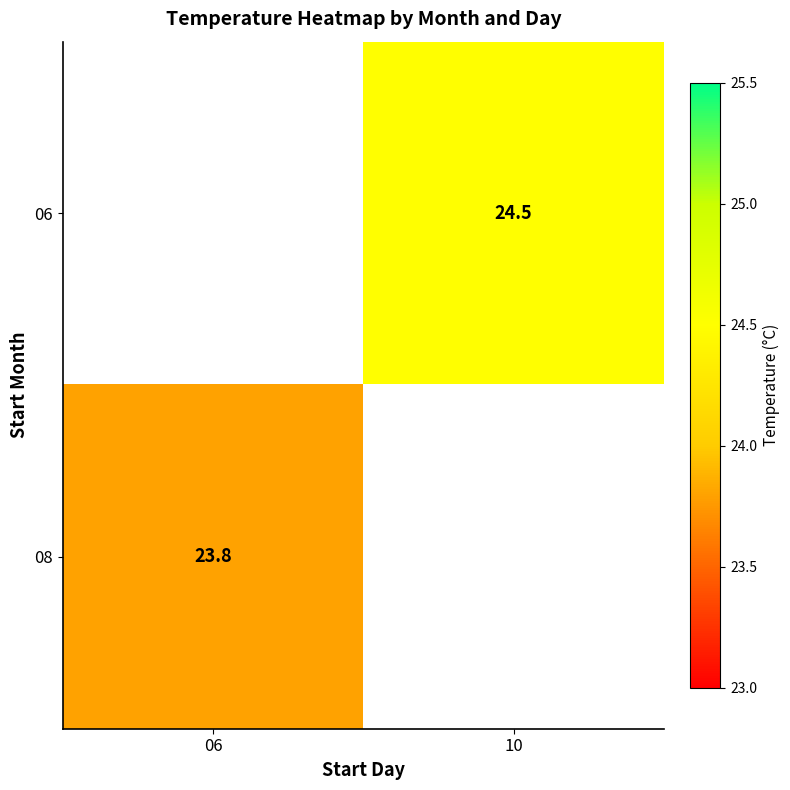

What is the smallest value displayed?

23.8